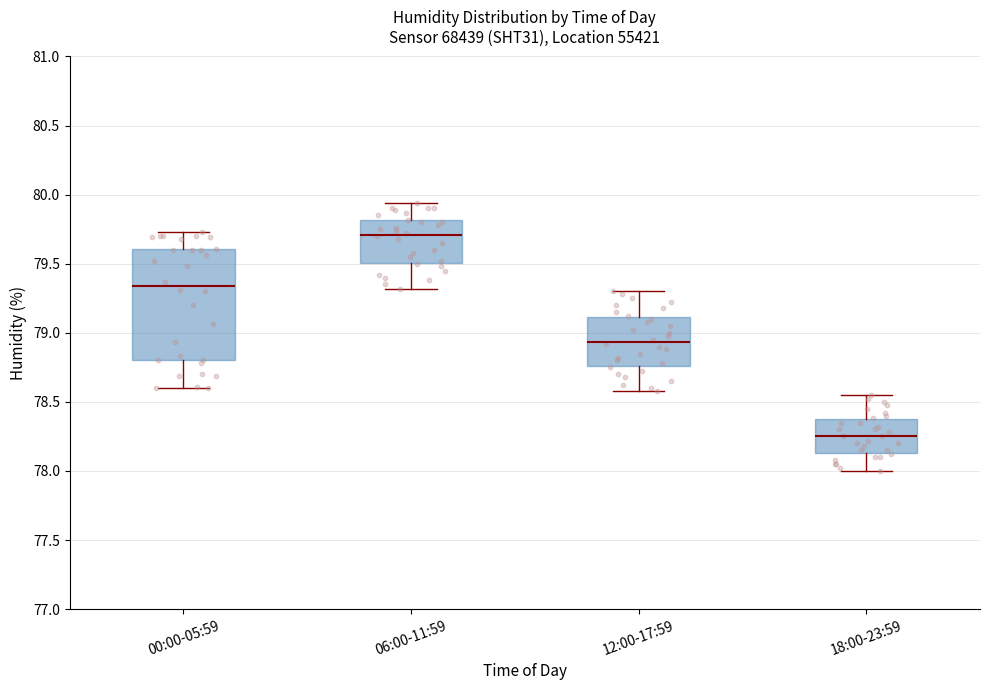

Which box's median line is the lowest?

18:00-23:59